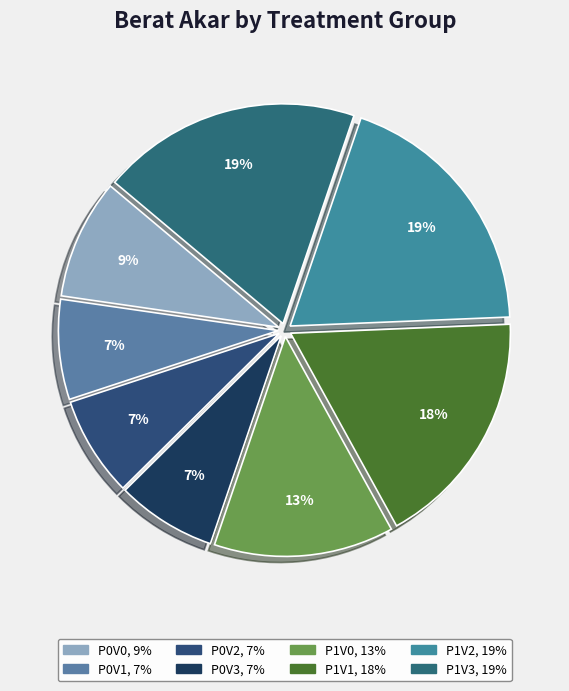

Combined, what portion of the pie is P1V1 and P1V0?

30.9%